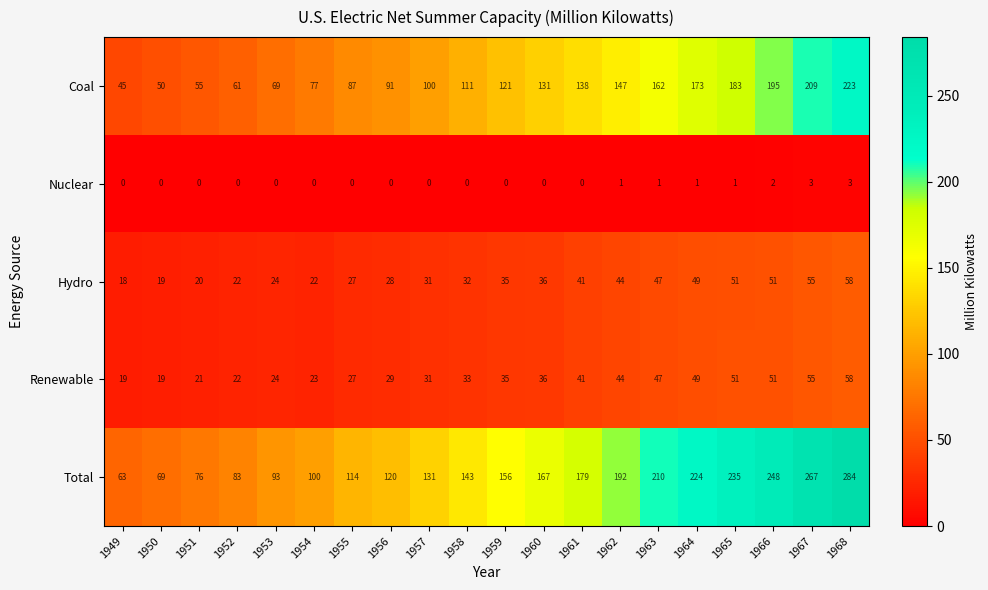

How many values in the Nuclear series exceed 0?

7